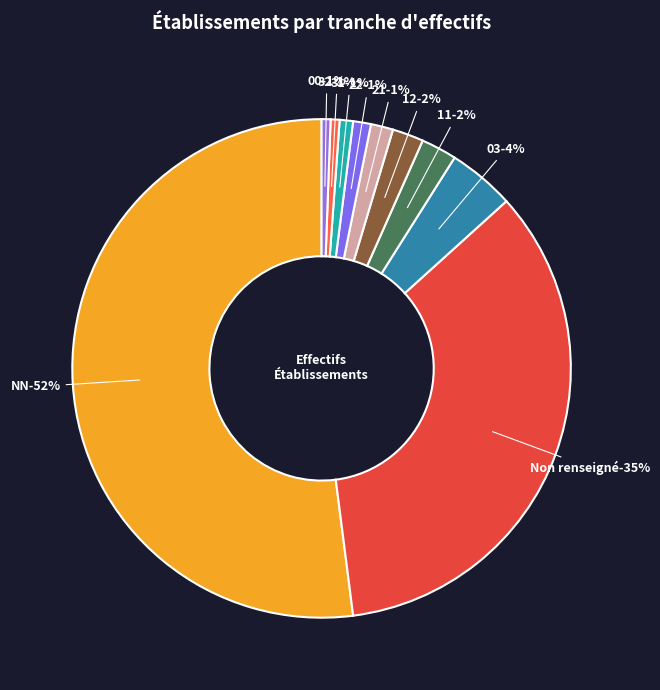

To the nearest percent, what is the difference between the  and 32 slice percentages?

34%